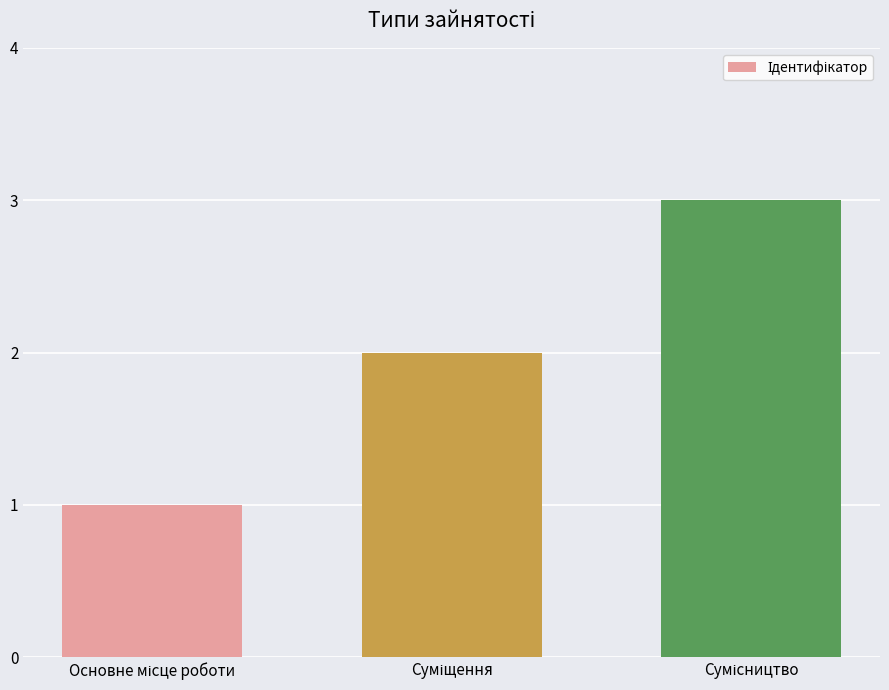

How many bars are there in total?

3